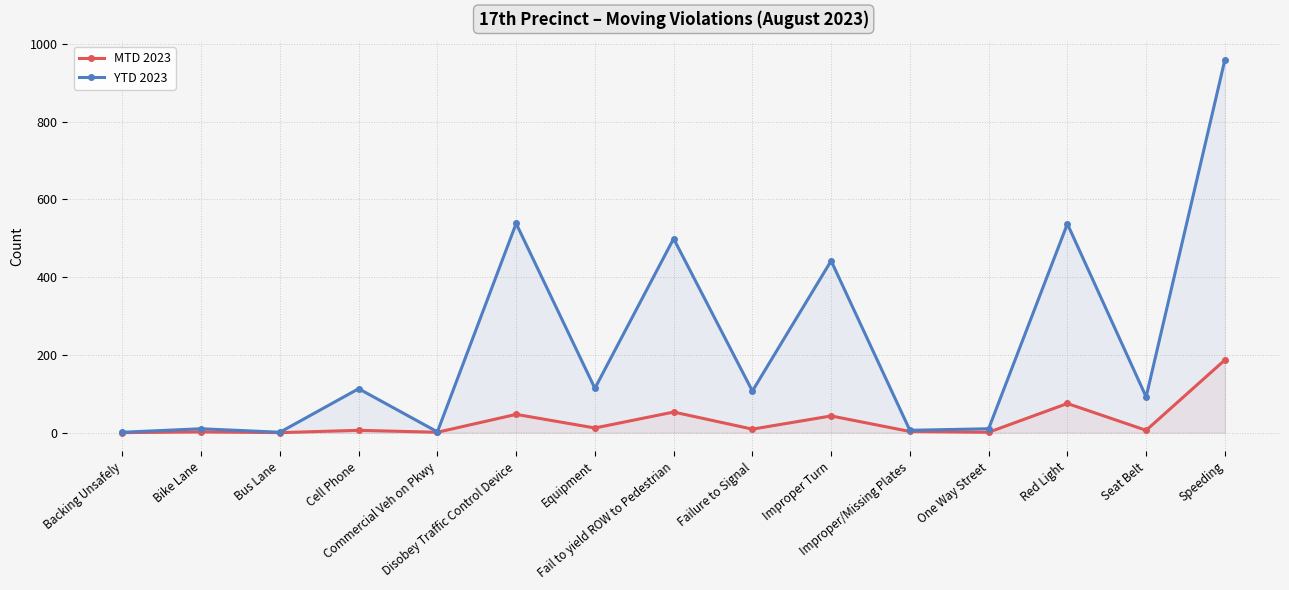

Count the number of categories in the chart.

15